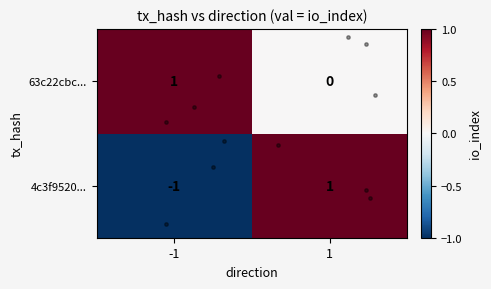

Which series has the largest total across all categories?

63c22cbc...